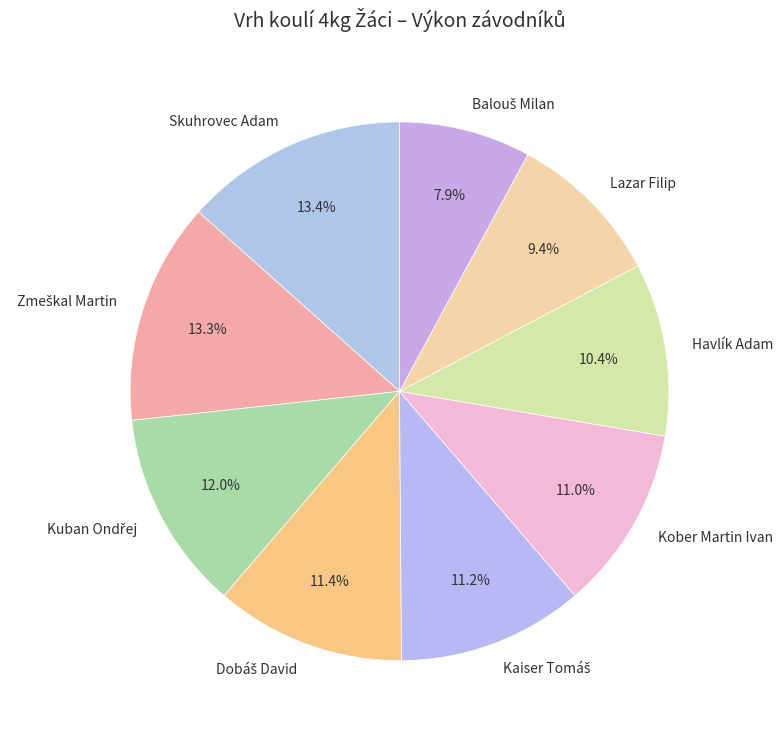

Do Kober Martin Ivan and Lazar Filip together represent more than half of the pie?

No